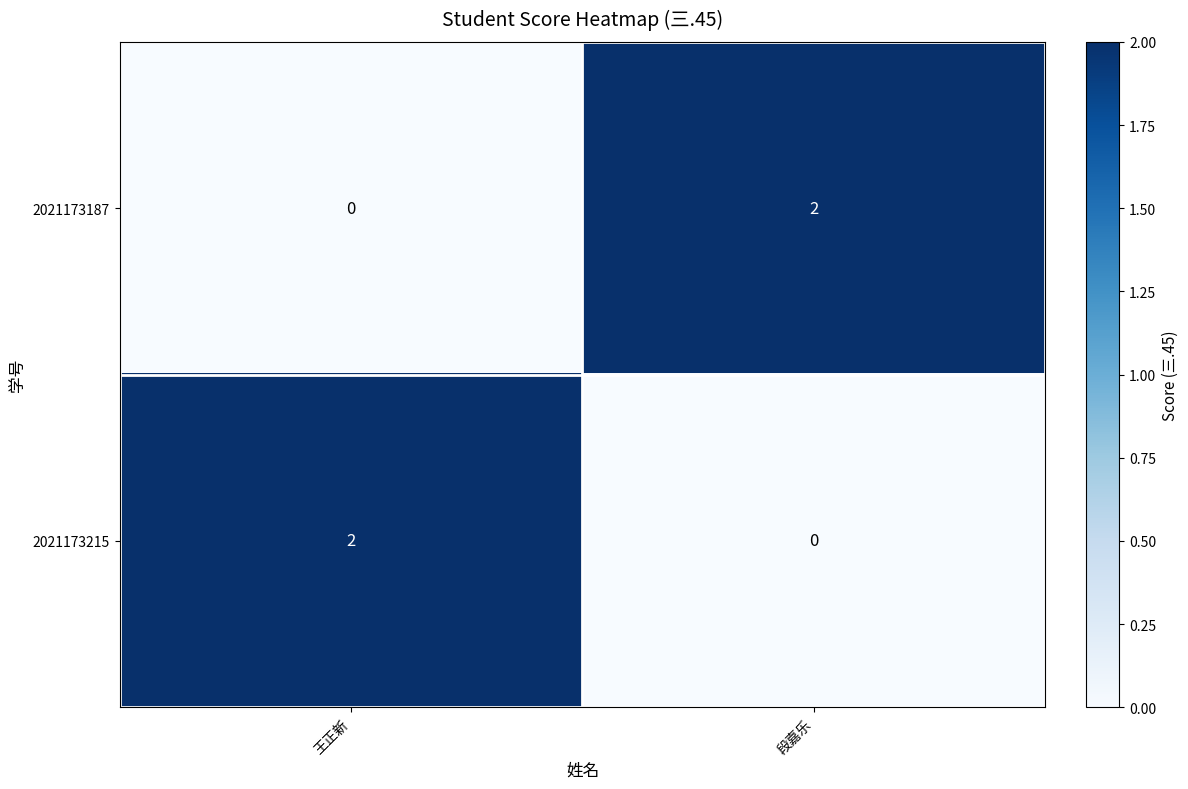

Which category has the lowest value in the 2021173215 series?

段嘉乐